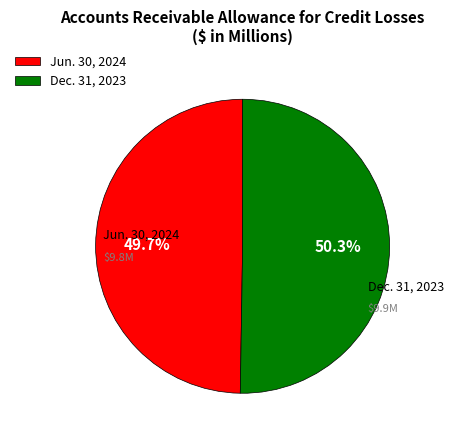

Is there a majority slice in this chart?

Yes